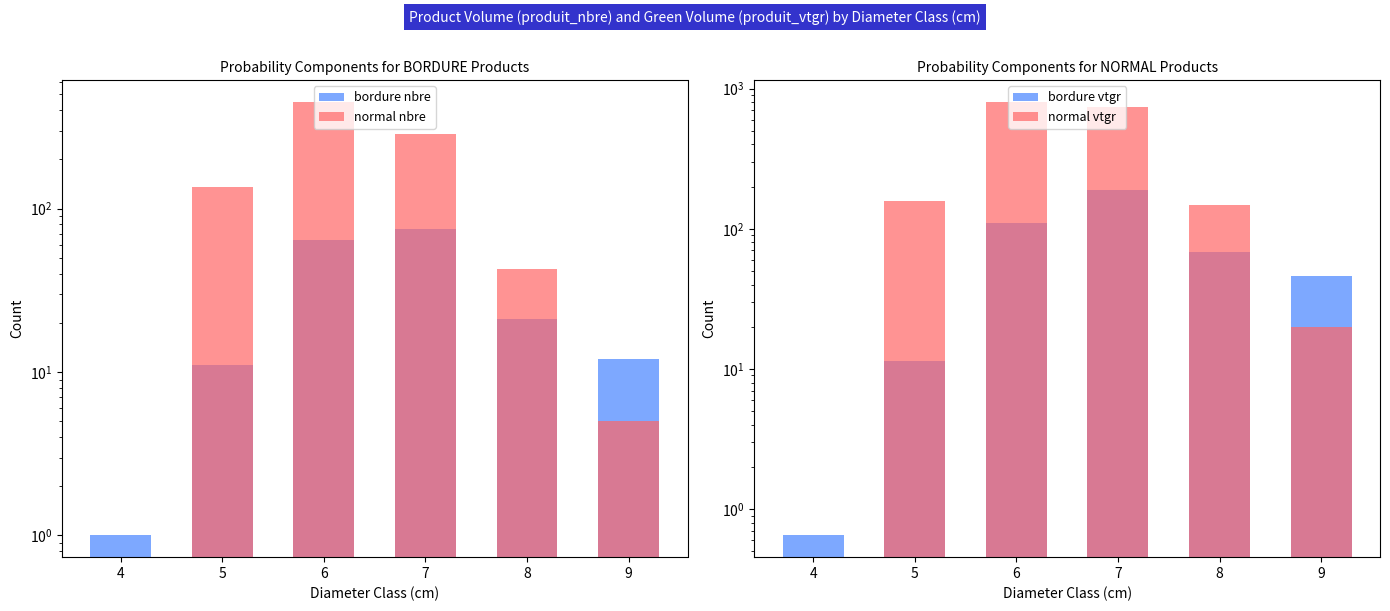

What is the sum of all bordure nbre values?

184.0